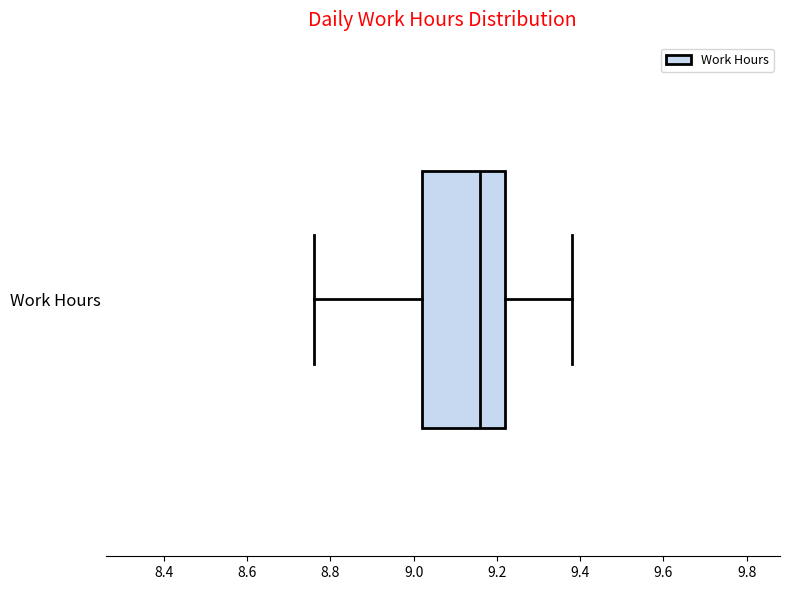

Transcribe this box plot: give where the median line is, the range the box spans, and where the two whiskers end, as read against the x-axis. The values are not printed on the chart, so give them approximately, as read against the axis.

median 9.16, box 9.02 to 9.22, whiskers 8.76 to 9.38